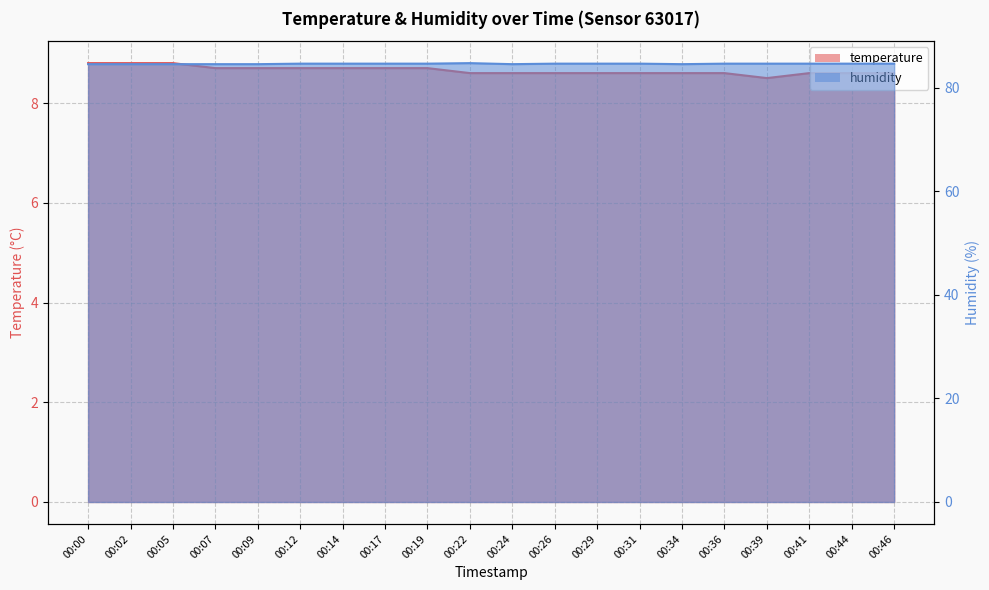

Which series has the widest spread of values?

temperature